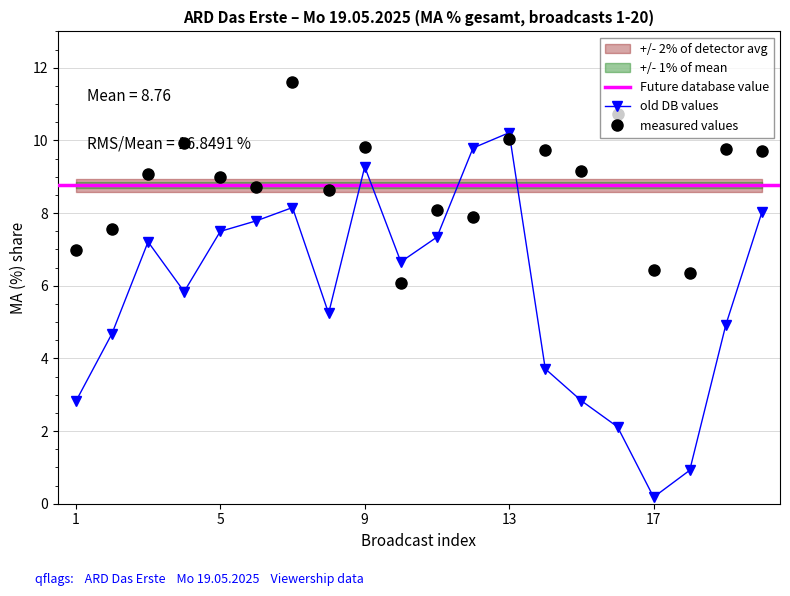

True or false: measured values has more than 0 points higher than both neighbors.

True